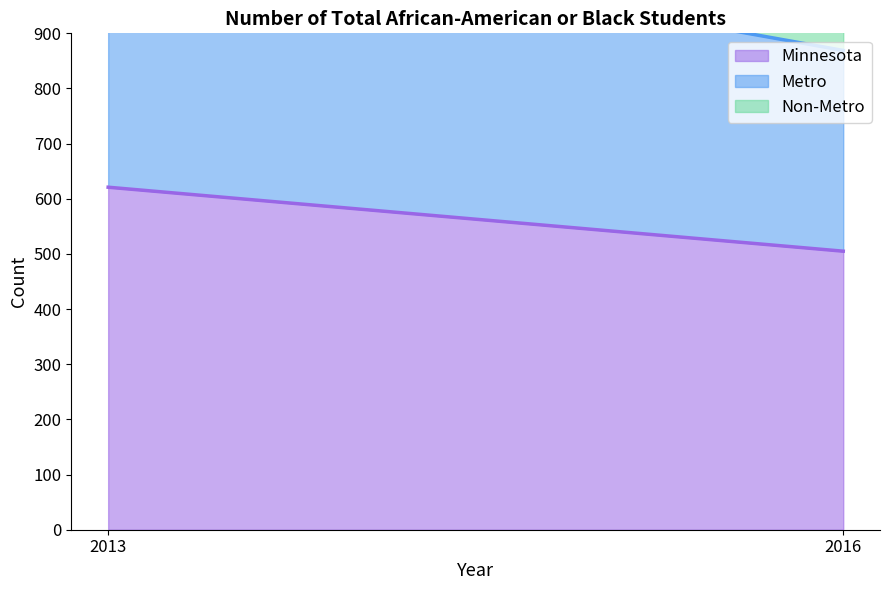

What is the difference between the Metro values at 2016 and 2013?

122